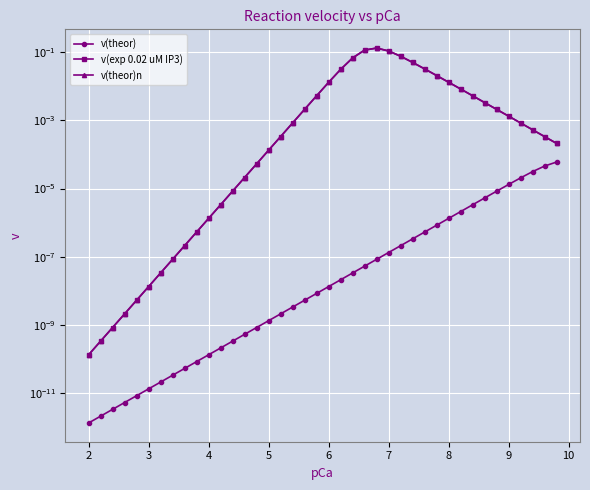

True or false: v(exp 0.02 uM IP3) has more than 2 points higher than both neighbors.

False